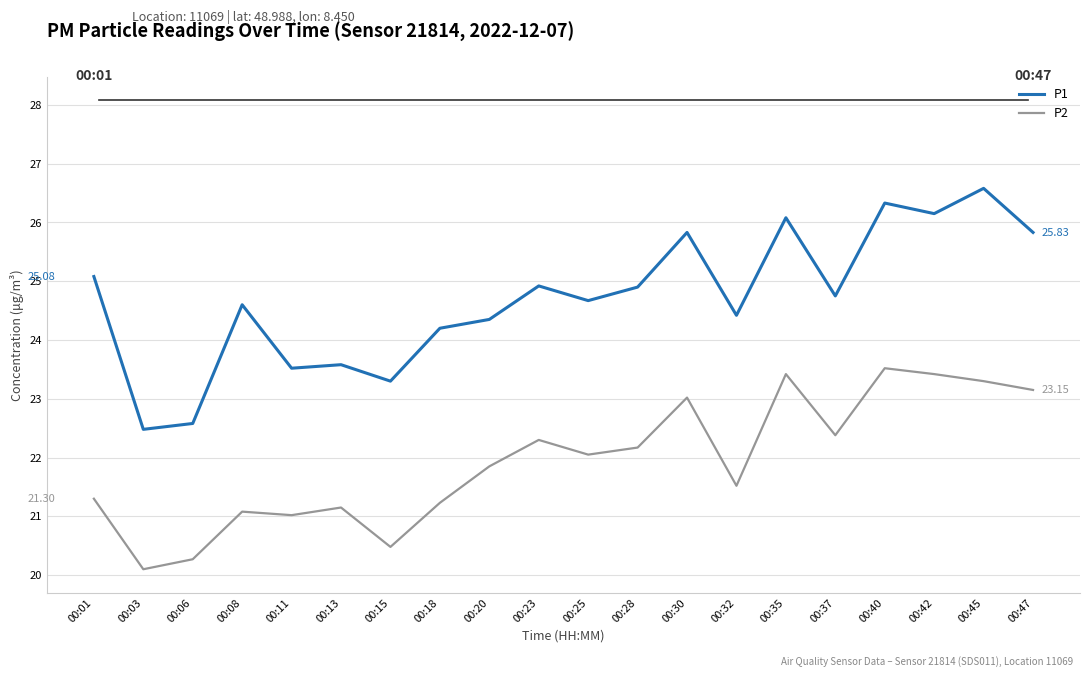

What are all the series names shown in the legend?

P1, P2